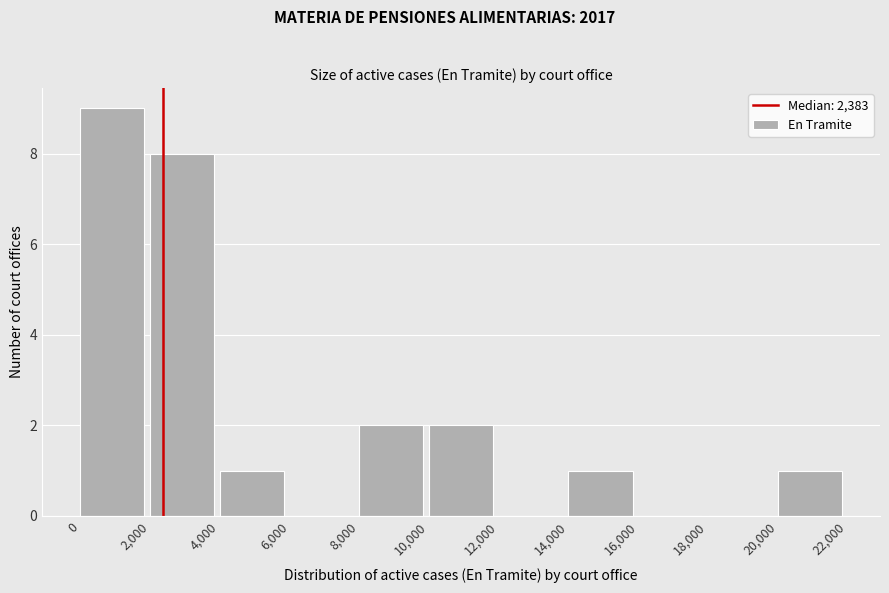

What is the height of the bar covering 0 to 2,000 on the x-axis? The values are not printed on the chart, so give them approximately, as read against the axis.

9